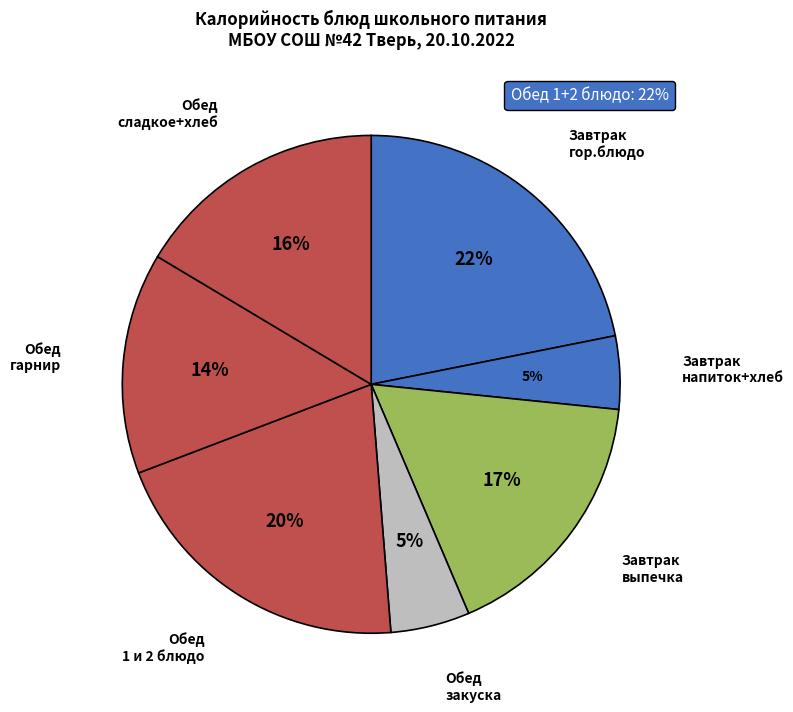

Count the number of slices in the pie.

7